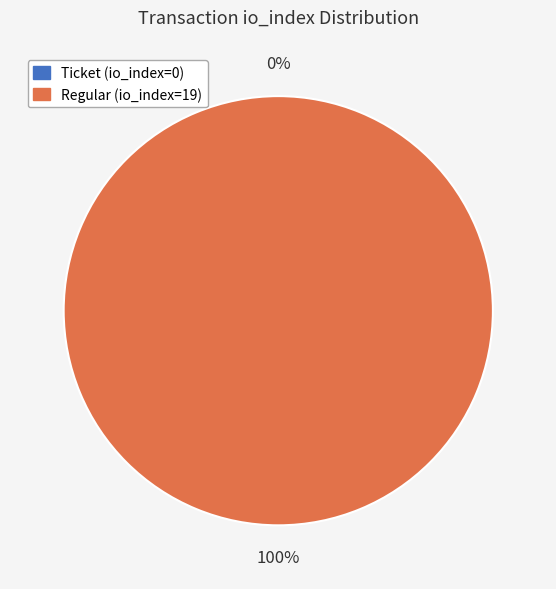

What is the smallest slice in the pie chart?

Ticket (io_index=0)